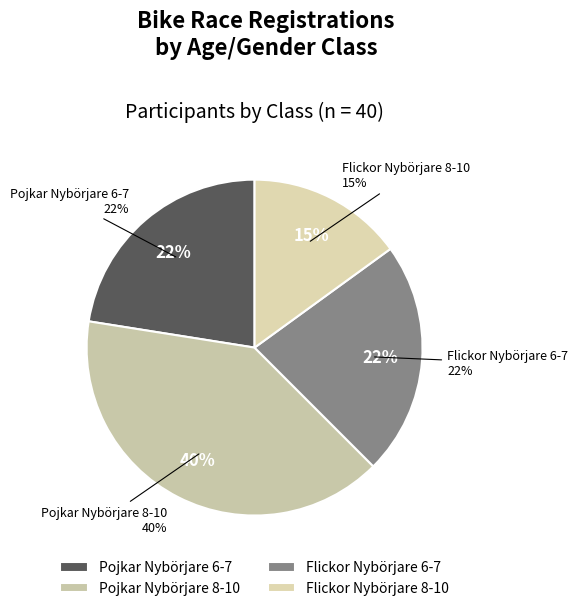

How many slices are in this pie chart?

4